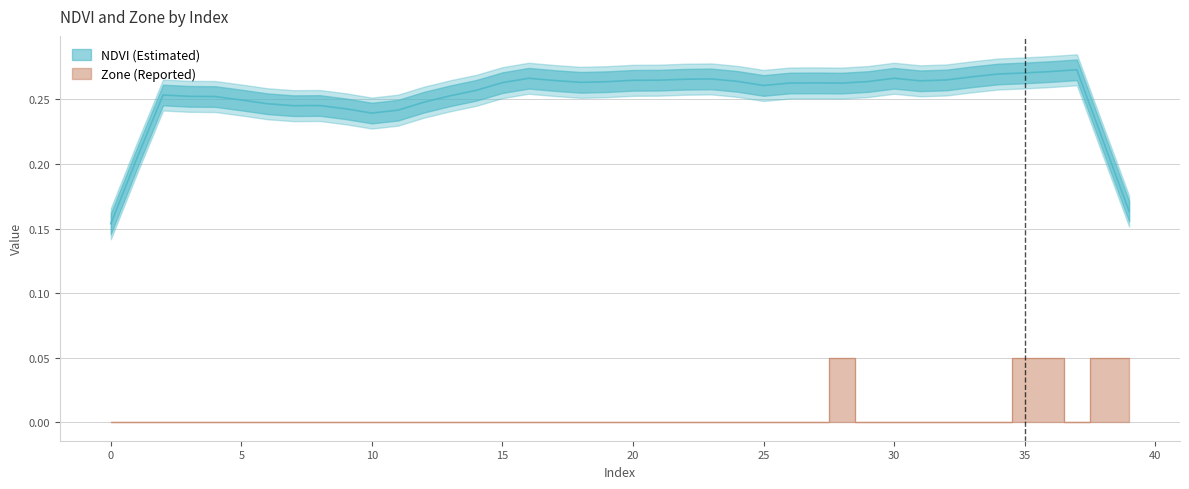

True or false: the data shows 0.0 at 10.

False